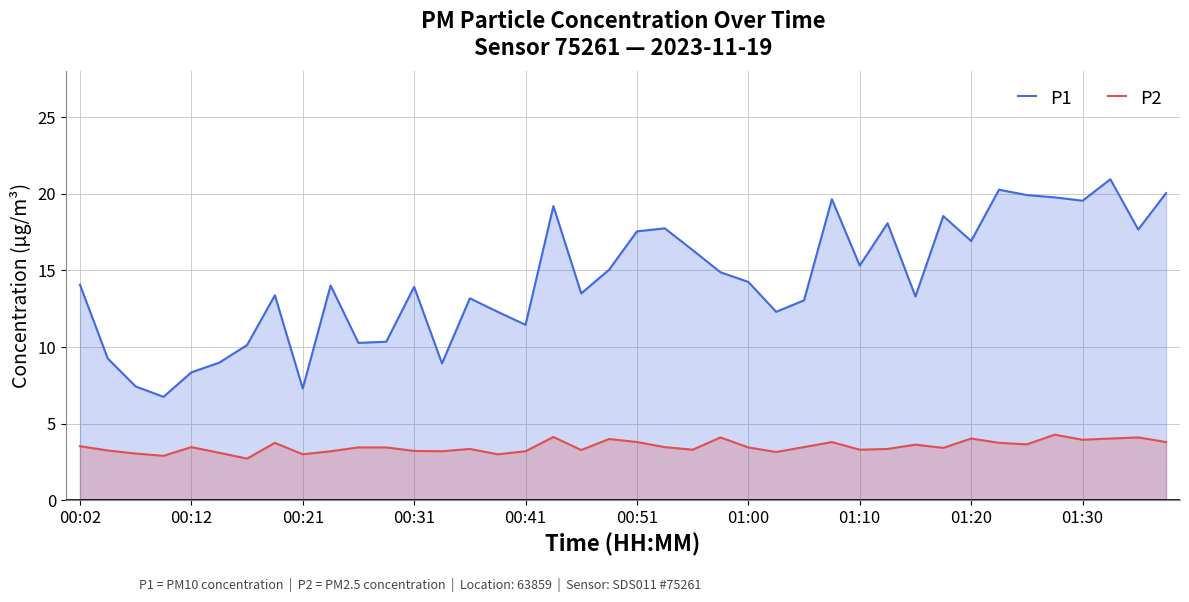

Is it true that P2 equals 3.5 at 26?

True